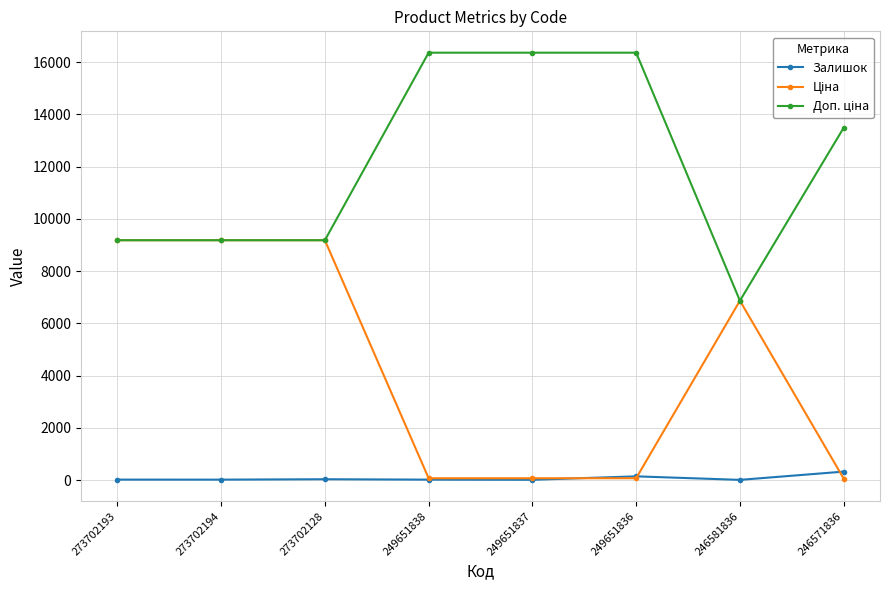

What is the difference between the maximum and second lowest values in the Залишок series?

313.0